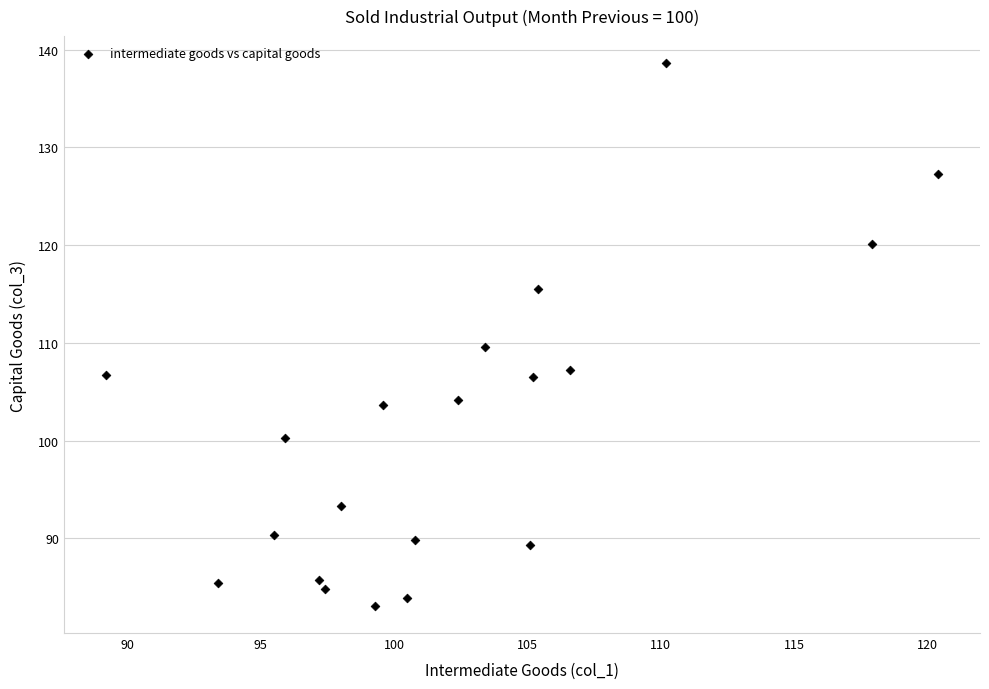

What is the range of X values (max minus min)?

31.2